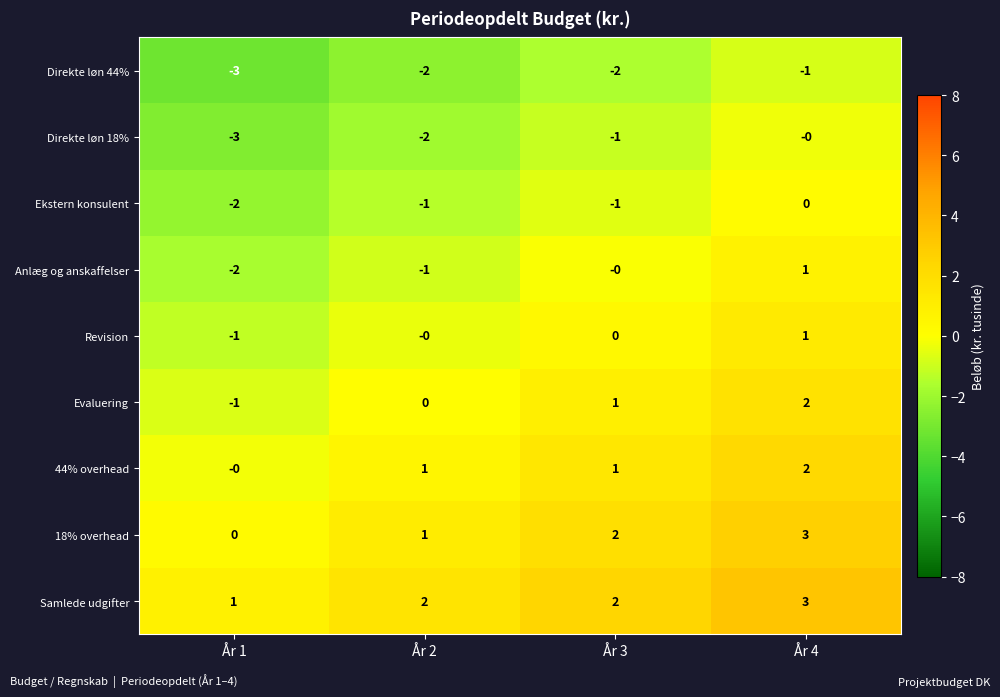

What is the difference between the highest and lowest values at År 4?

4